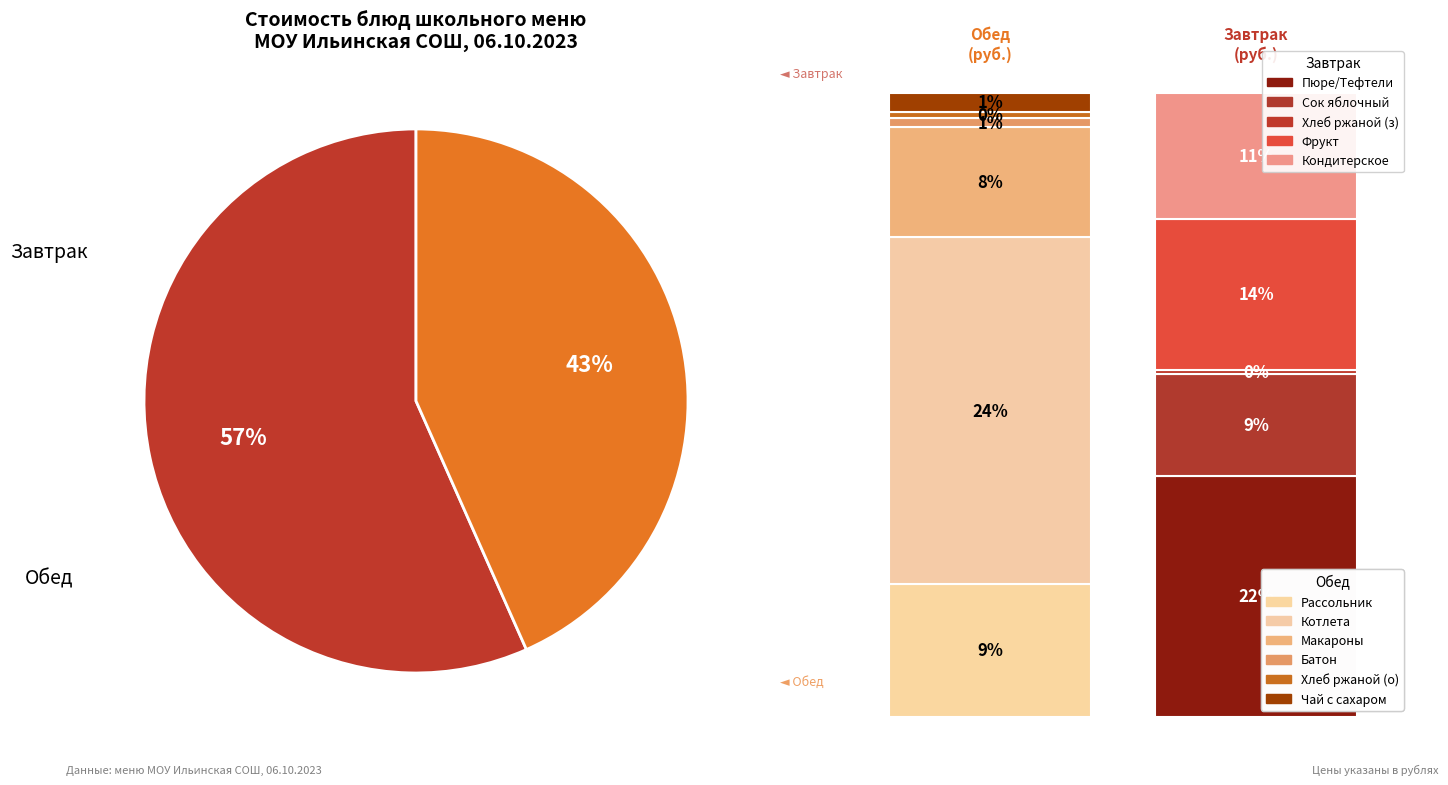

What percentage is the КОНДИТЕРСКОЕ ИЗДЕЛИЕ slice, to the nearest percent?

11%